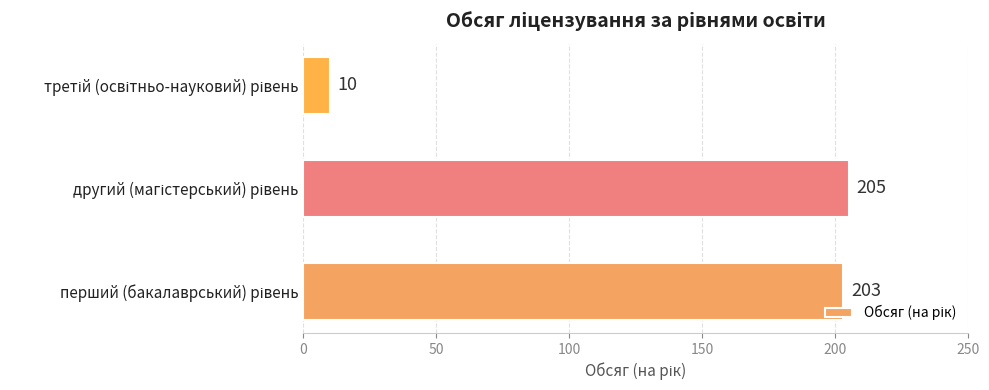

What is the difference between the maximum and minimum values?

195